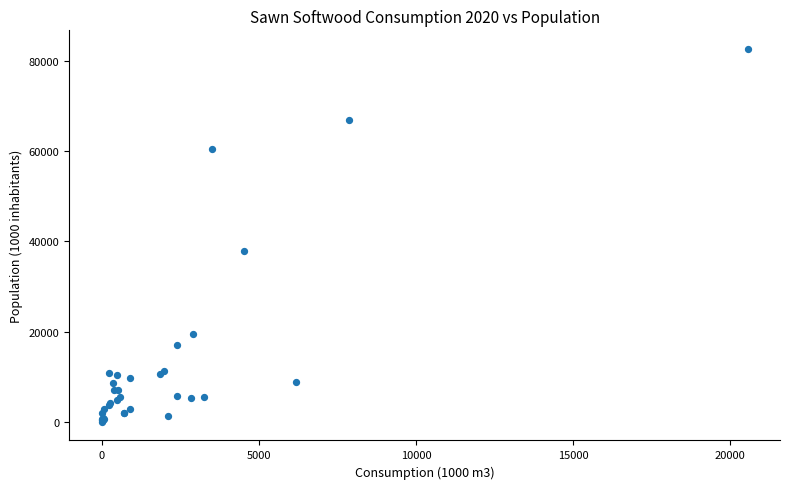

What Y value in the scatter plot is closest to 41345?

37974.8